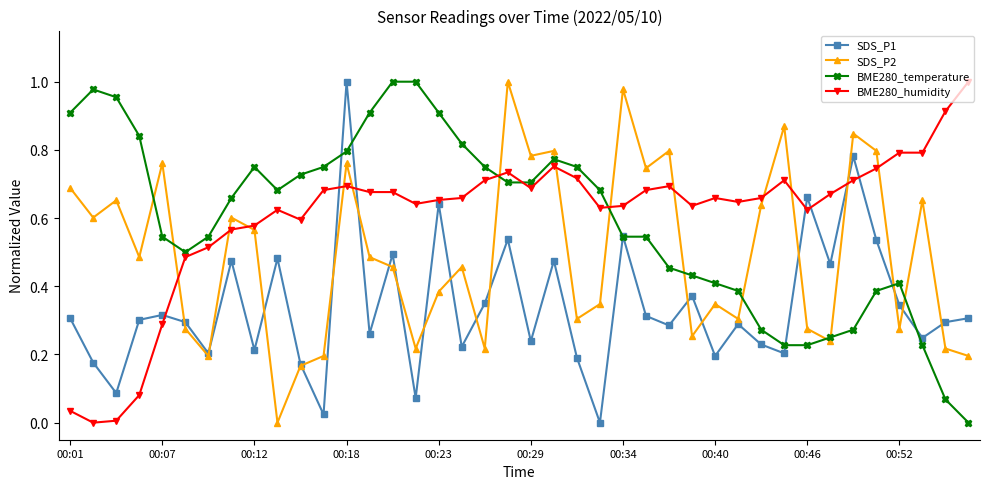

Which series ends up on top after the final intersection of BME280_humidity and BME280_temperature?

BME280_humidity